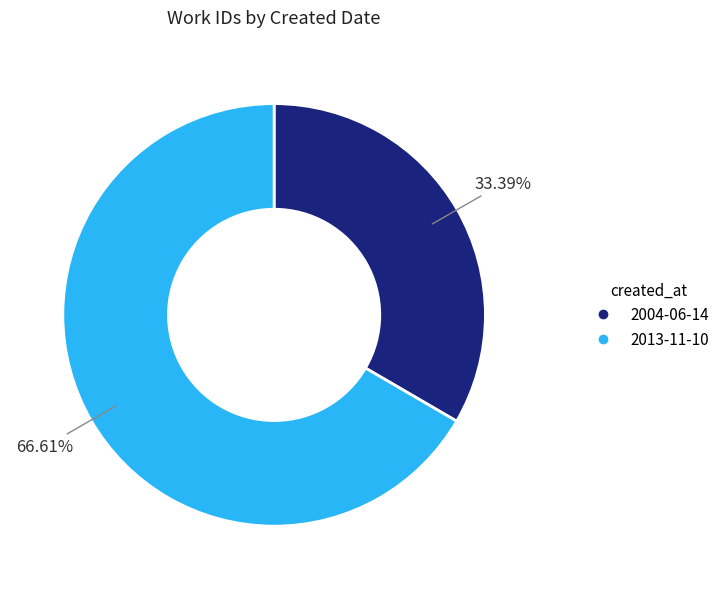

How many segments does this pie chart have?

2